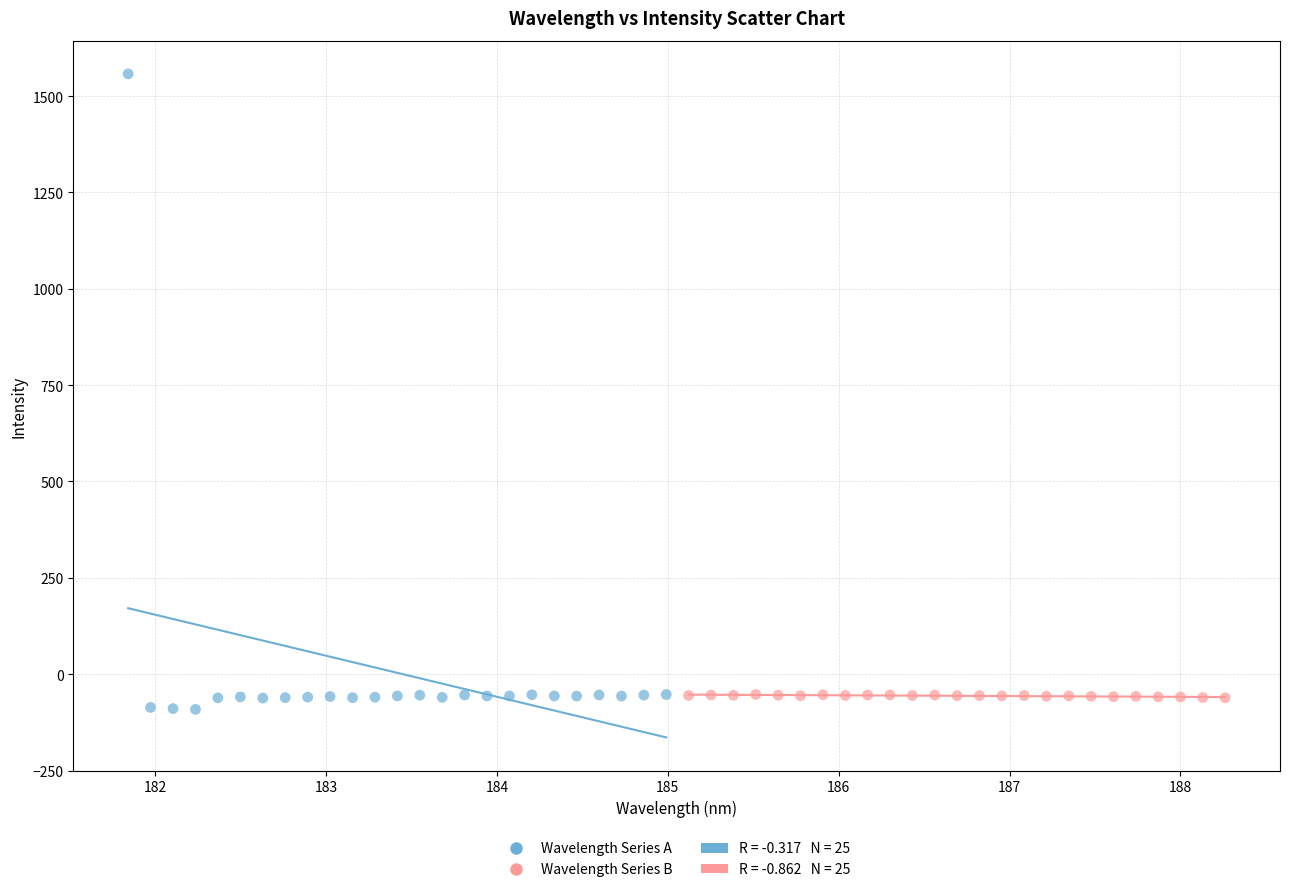

Which series contains the highest Y value?

Wavelength Series A